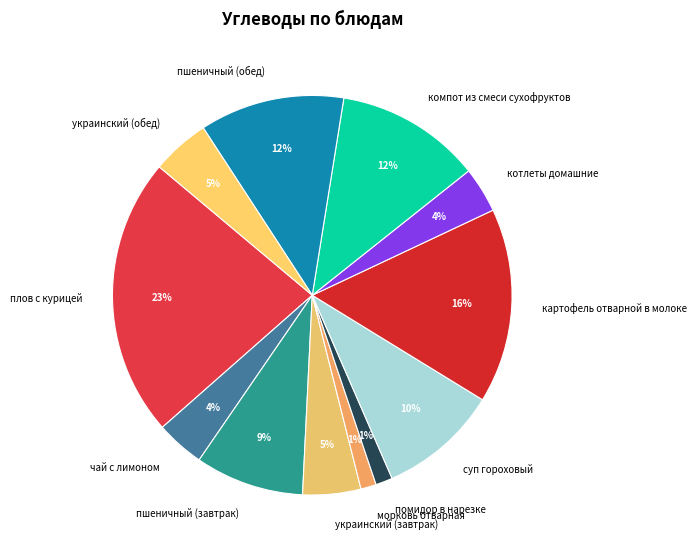

True or false: пшеничный (завтрак) accounts for 2% of the total.

False